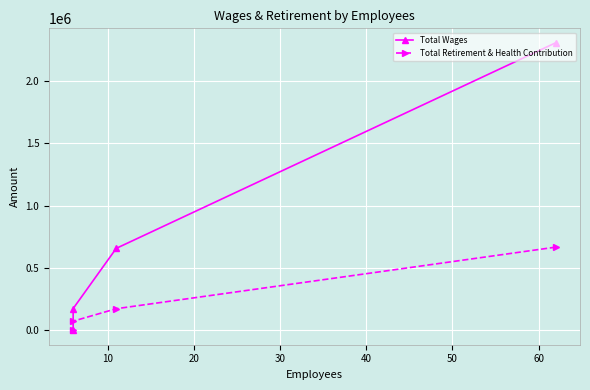

The value of Total Wages at 10 is 292338. True or false?

False